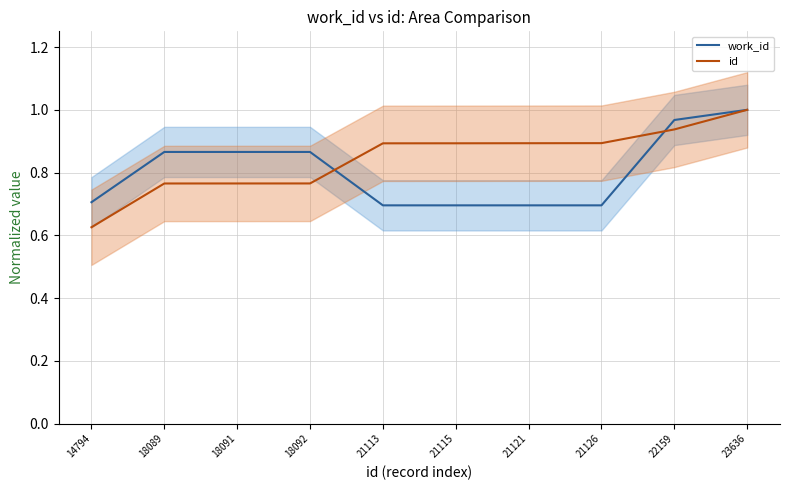

Is it true that id equals 1.1 at 18089?

False